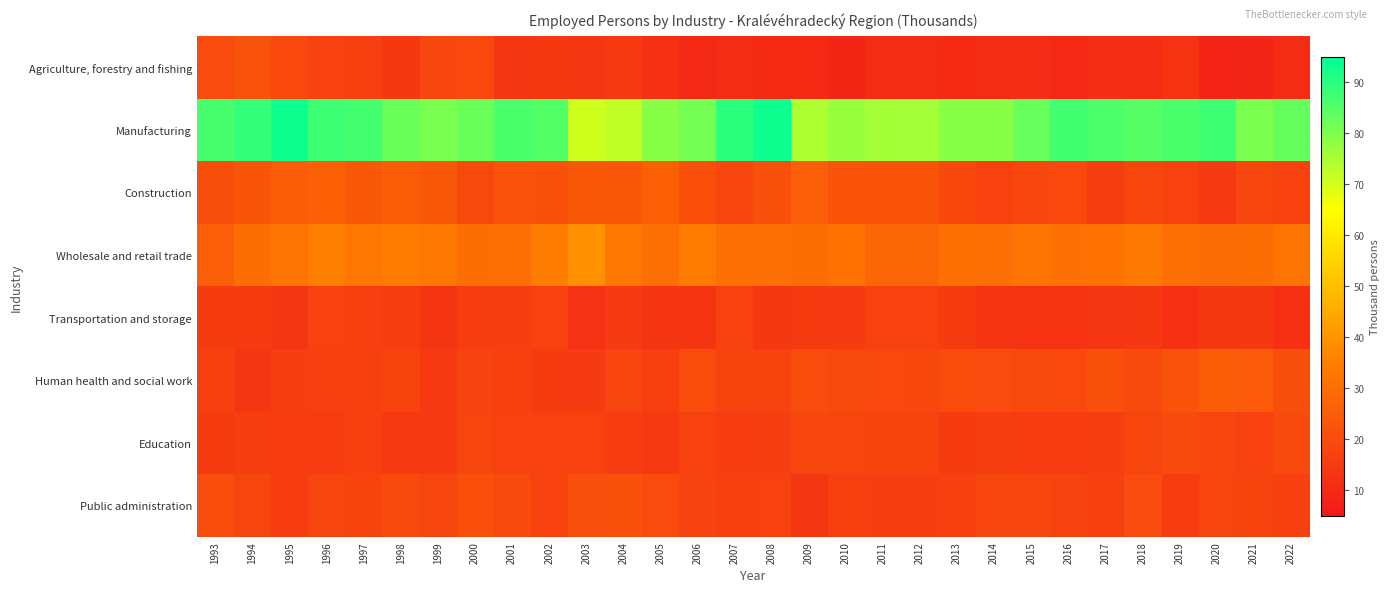

At which category is the sum across all series the highest?

1996